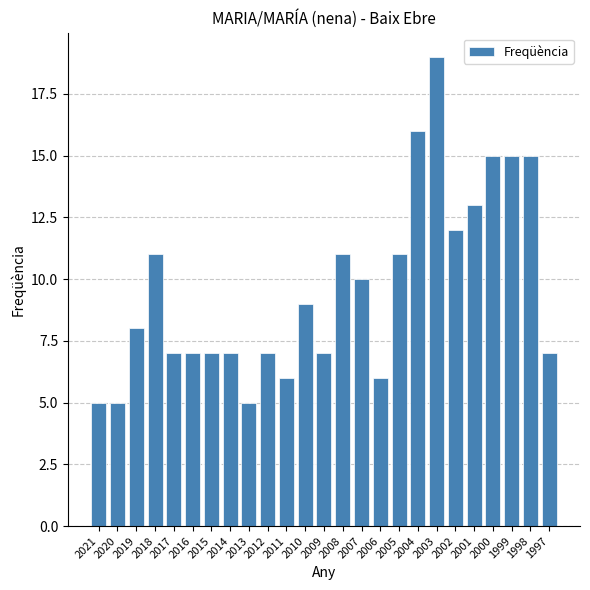

The value at 2014 is 7. True or false?

True